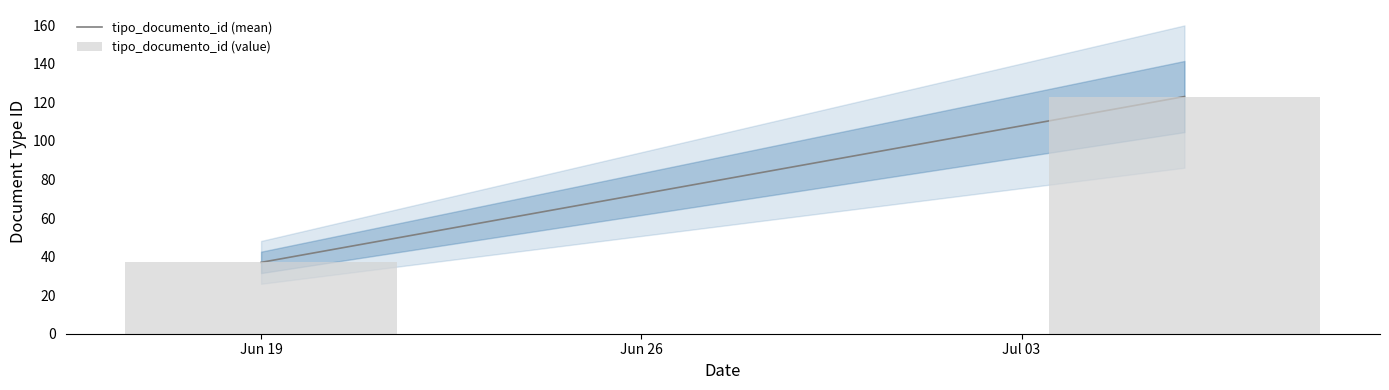

What value does the data have at Jun 19, to the nearest 5?

35